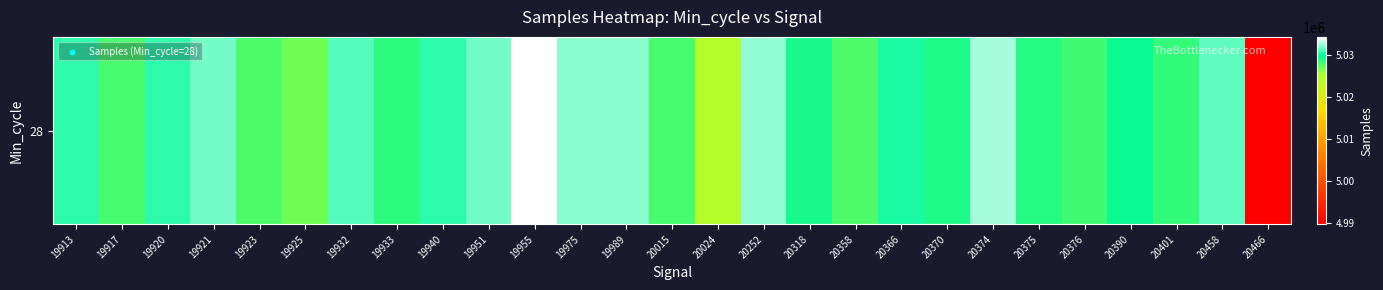

List the labels in order of value, smallest first.

20466, 20024, 19925, 19923, 20358, 19917, 20015, 20376, 20401, 19933, 20375, 20370, 20318, 20390, 20366, 19920, 19940, 19913, 19932, 20458, 19951, 19921, 19975, 19989, 20252, 20374, 19955